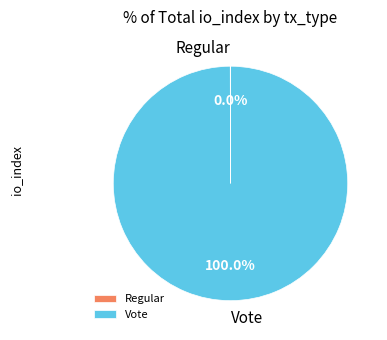

To the nearest percent, what is the difference between the largest and smallest slice percentages?

100%